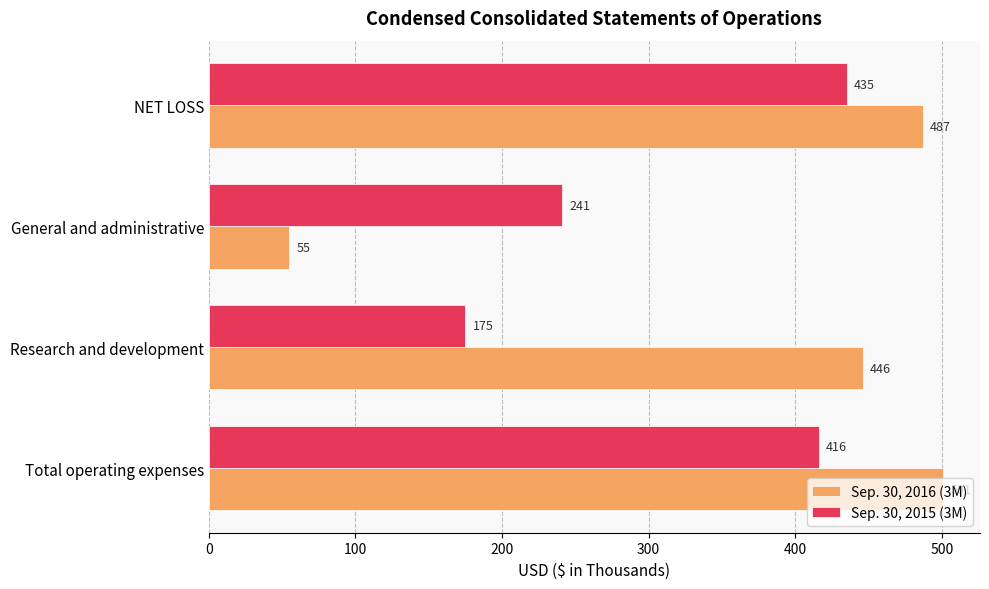

Rank the series by their average value, from highest to lowest.

Sep. 30, 2016 (3M), Sep. 30, 2015 (3M)